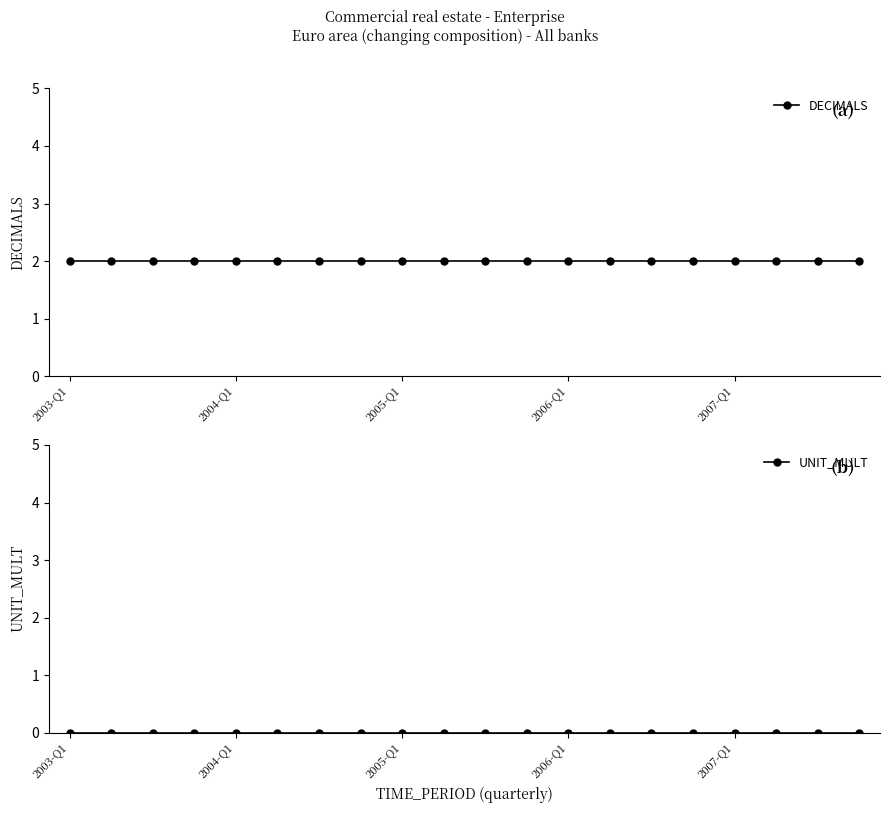

Between 14 and 16, which is larger?

14